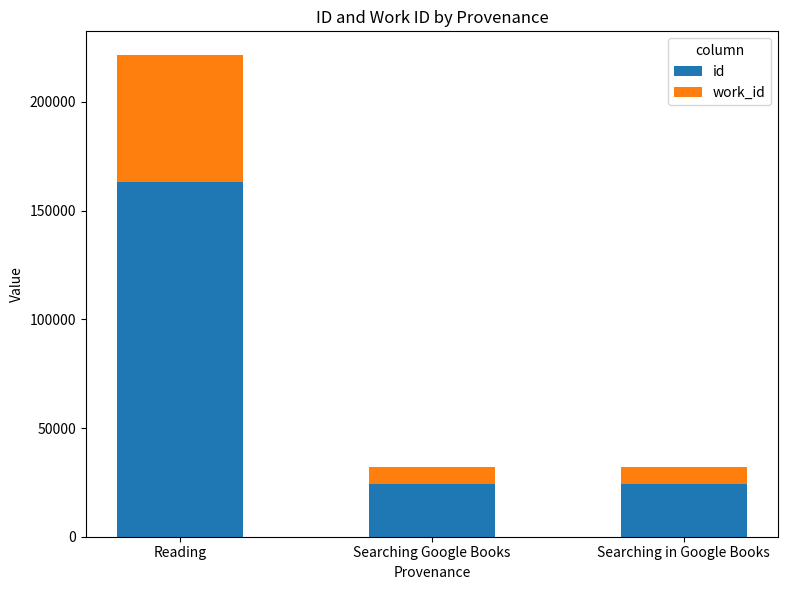

What is the difference between the id values at Reading and Searching Google Books?

138959